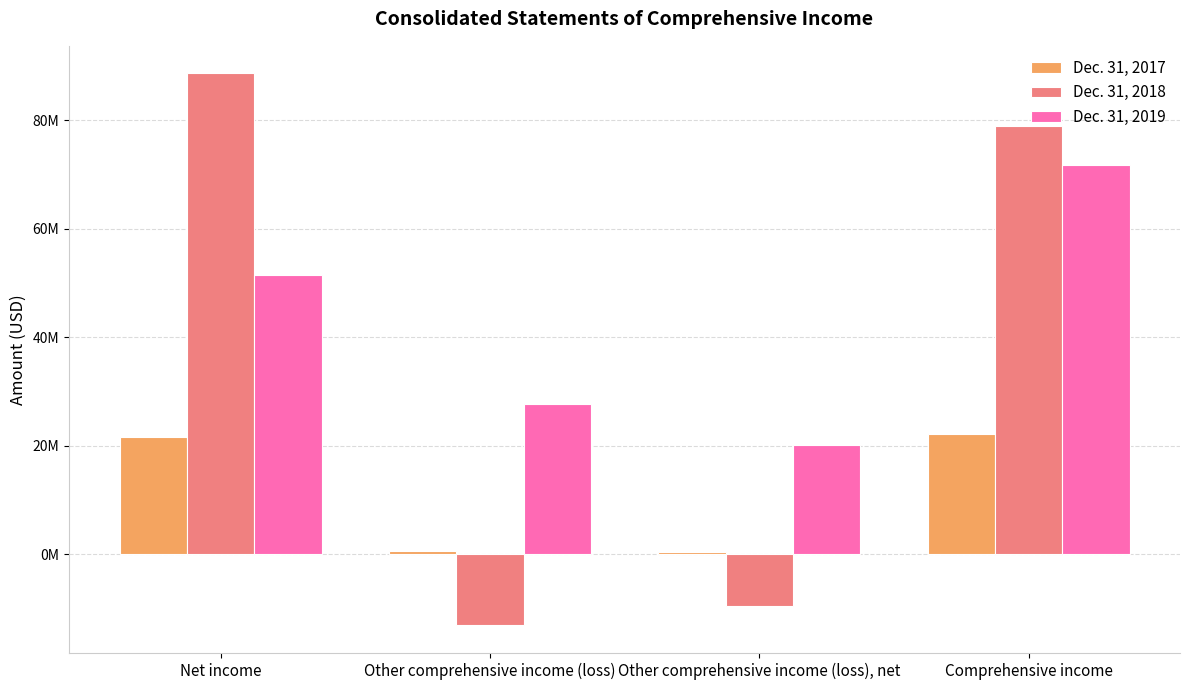

What is the minimum value for Dec. 31, 2018?

-13165000